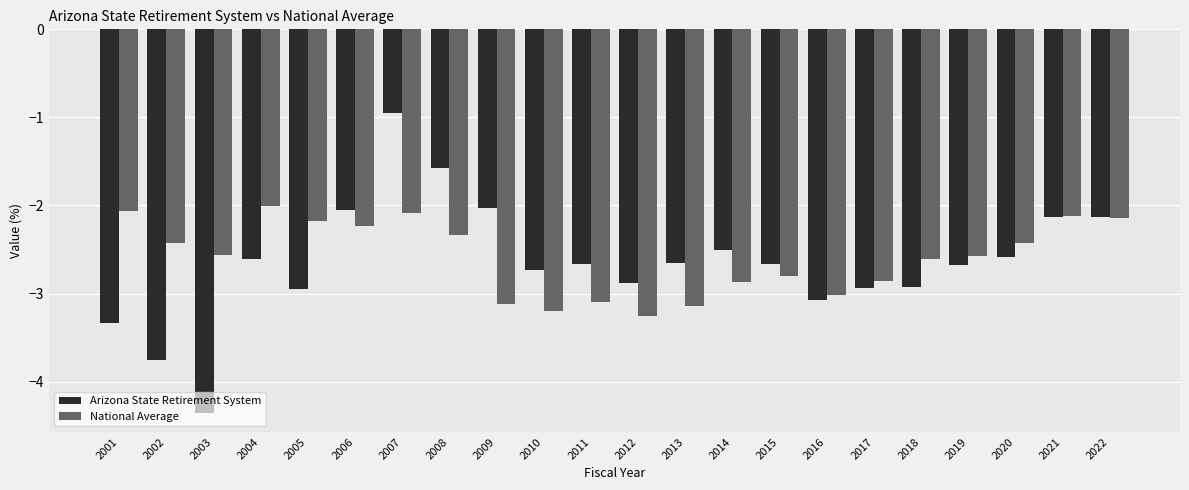

At which label does Arizona State Retirement System reach its peak?

2007